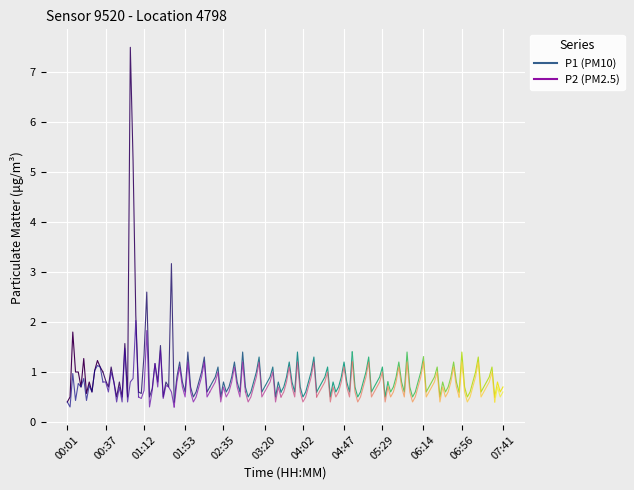

Rank the series by their maximum value, from highest to lowest.

P1, P2